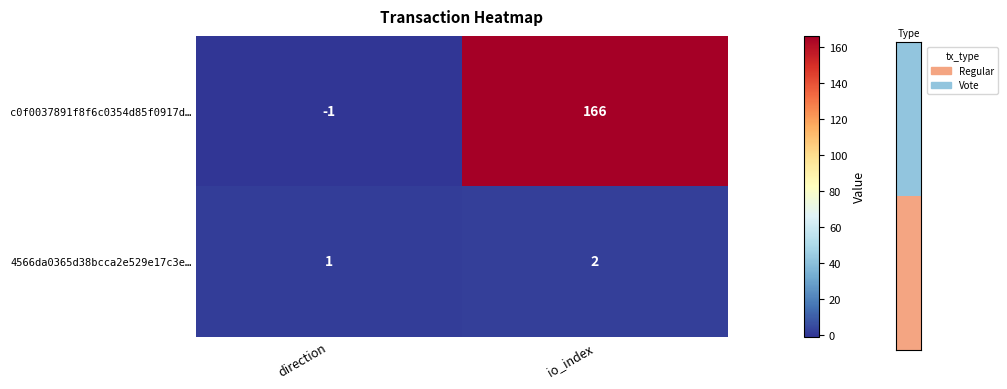

What is the maximum value for c0f0037891f8f6c0354d85f0917d…?

166